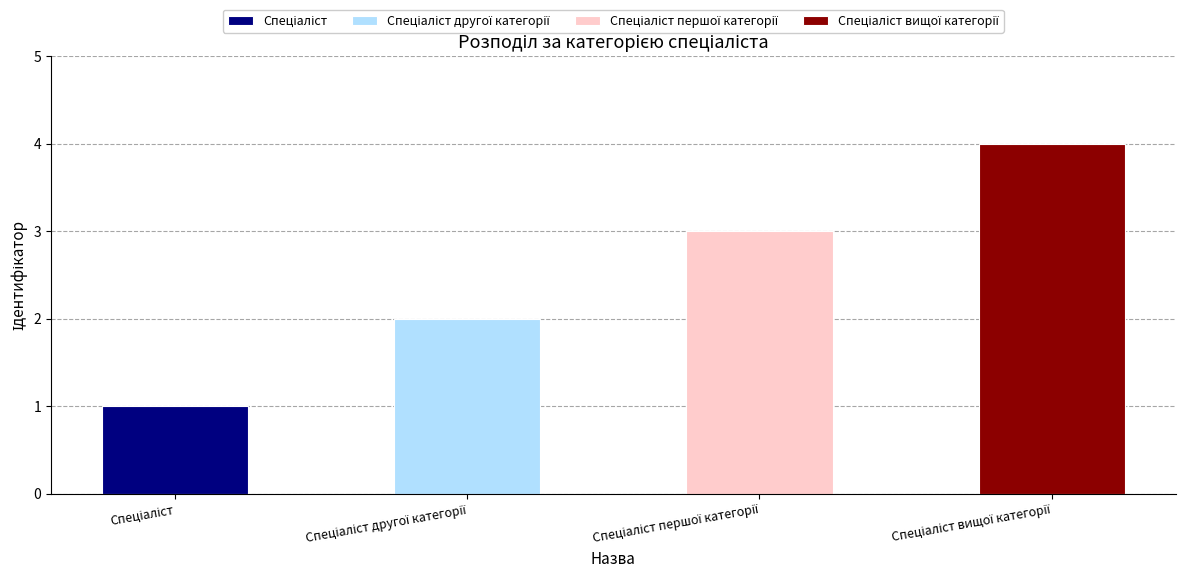

Rank the categories by value from highest to lowest.

Спеціаліст вищої категорії, Спеціаліст першої категорії, Спеціаліст другої категорії, Спеціаліст